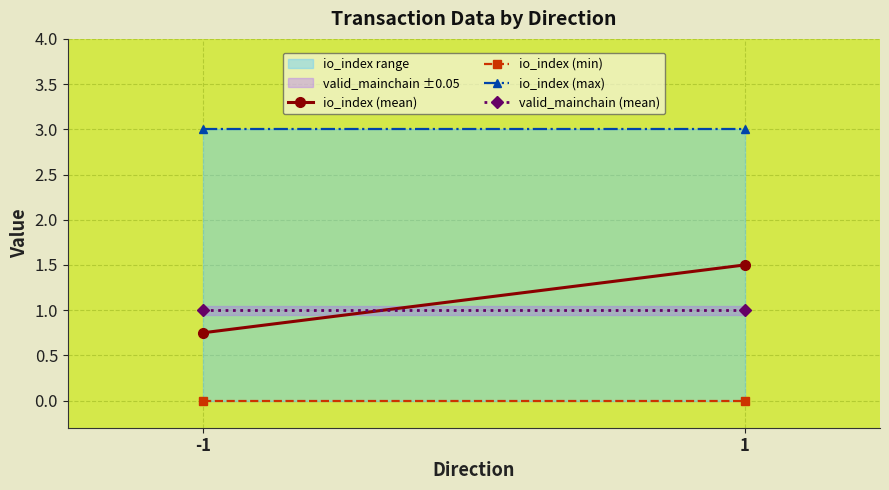

What is the difference between the highest and lowest values at 1?

3.0